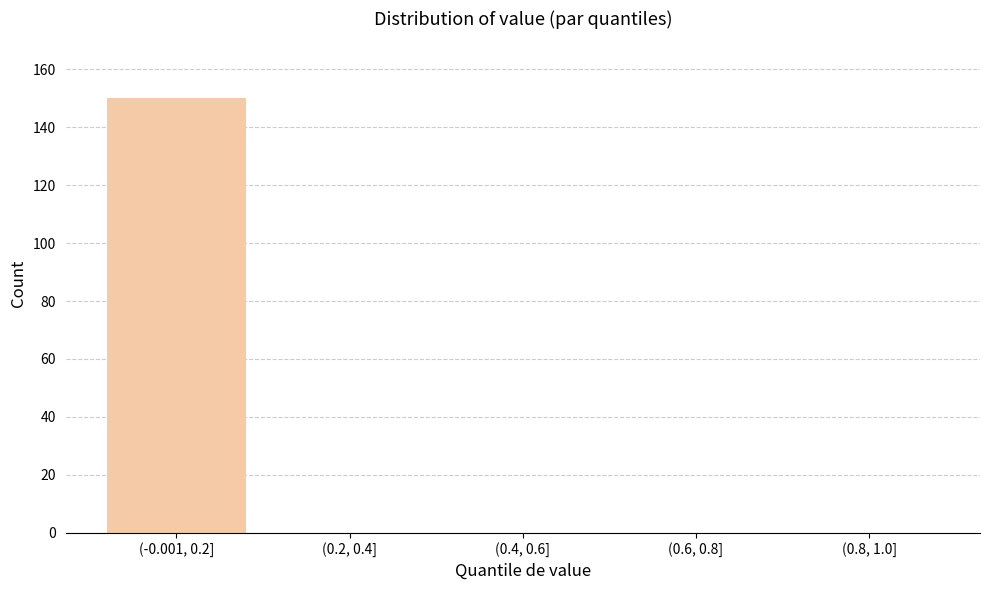

Reading right to left, list all the values displayed in this chart.

(0.8, 1.0]=0	(0.6, 0.8]=0	(0.4, 0.6]=0	(0.2, 0.4]=0	(-0.001, 0.2]=150